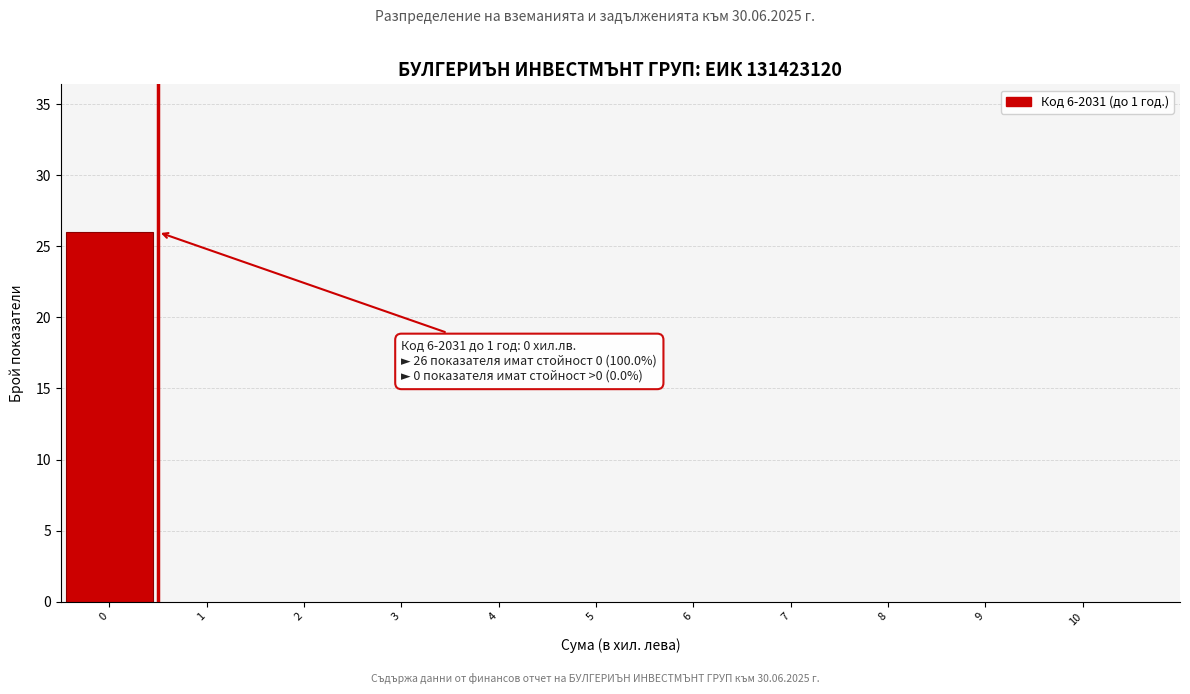

Over which range of the x-axis is the bar tallest?

-0.5 to 0.5